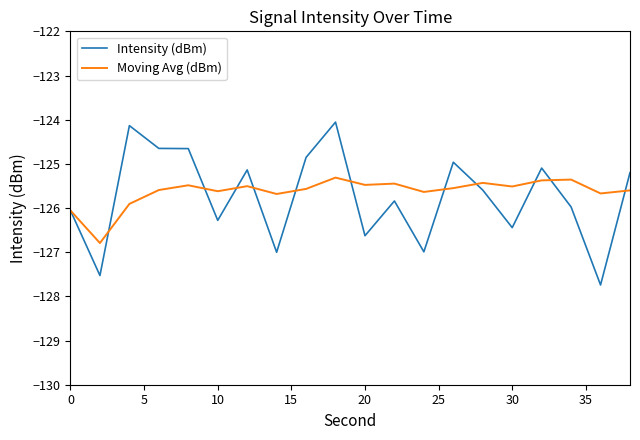

What is the minimum value for Moving Avg (dBm)?

-126.8